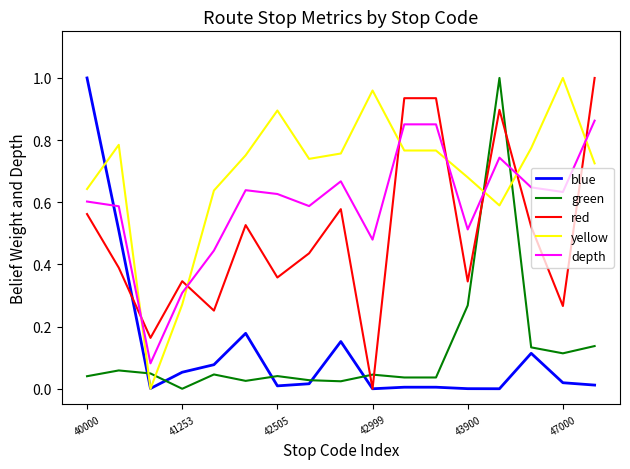

How many times do yellow and depth cross each other?

7